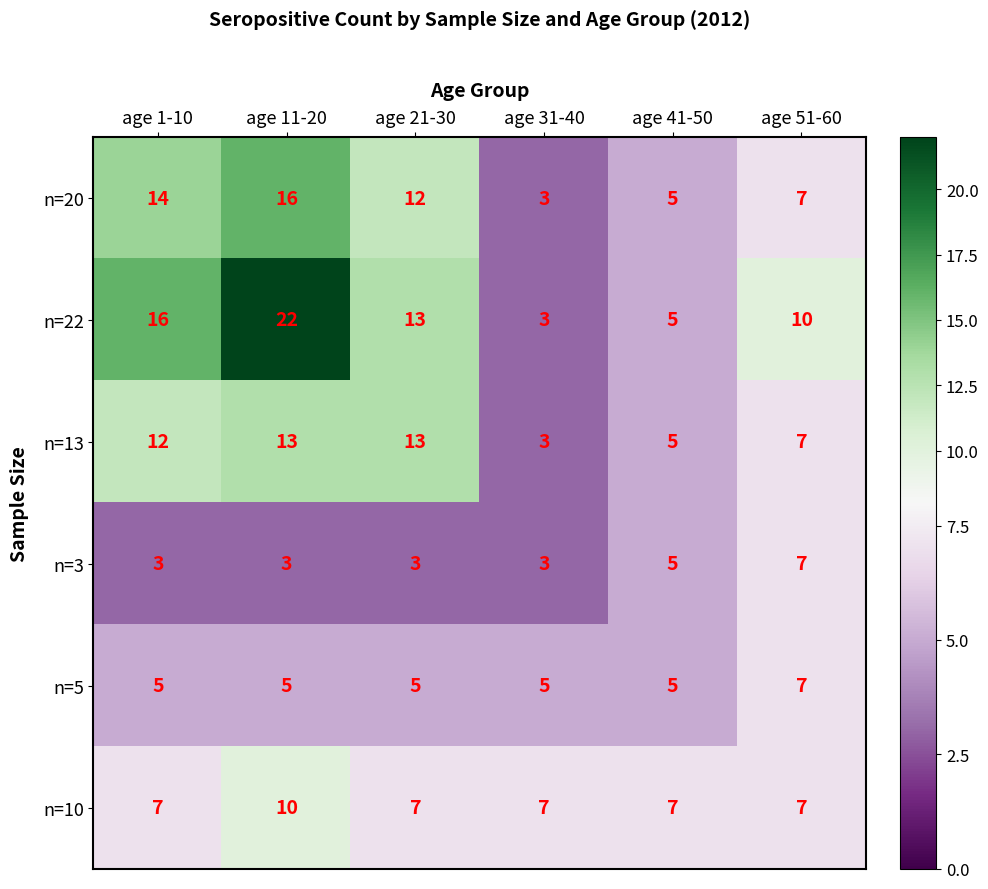

What is the smallest value displayed?

3